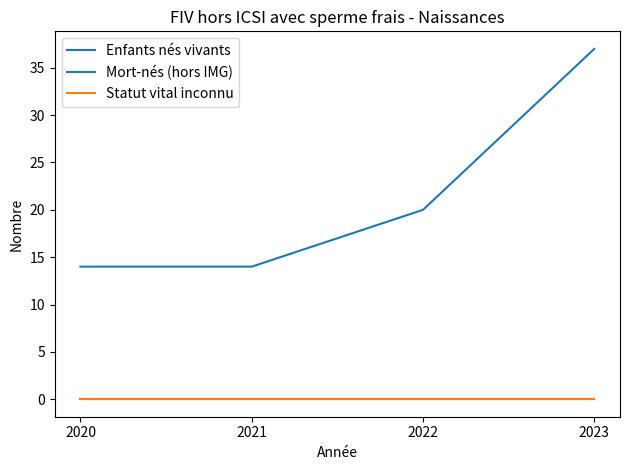

Does the chart display data point markers on the line(s)?

No